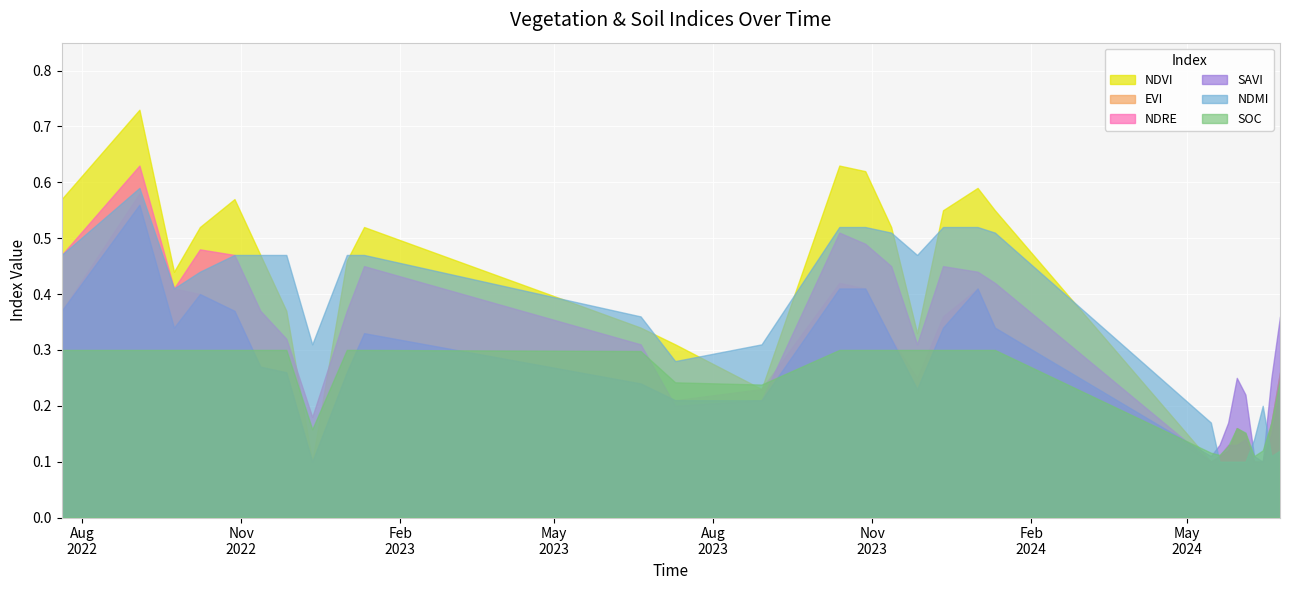

Rank the categories by ndre value from highest to lowest.

03-09-2022, 13-10-2023, 28-10-2023, 08-10-2022, 20-07-2022, 28-10-2022, 11-01-2023, 12-11-2023, 12-12-2023, 01-01-2024, 11-01-2024, 23-09-2022, 12-11-2022, 01-01-2023, 27-11-2022, 20-06-2023, 27-11-2023, 24-06-2024, 29-08-2023, 10-07-2023, 12-12-2022, 19-06-2024, 04-06-2024, 25-05-2024, 30-05-2024, 20-05-2024, 15-05-2024, 09-06-2024, 14-06-2024